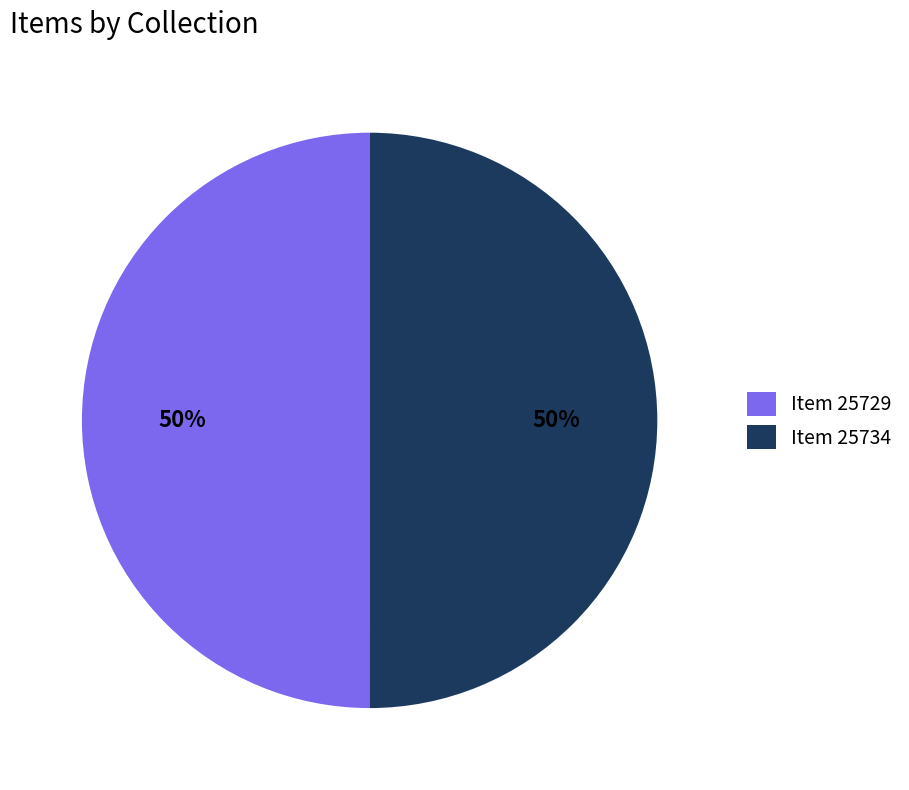

Is the sum of Item 25729 and Item 25734 greater than half?

Yes